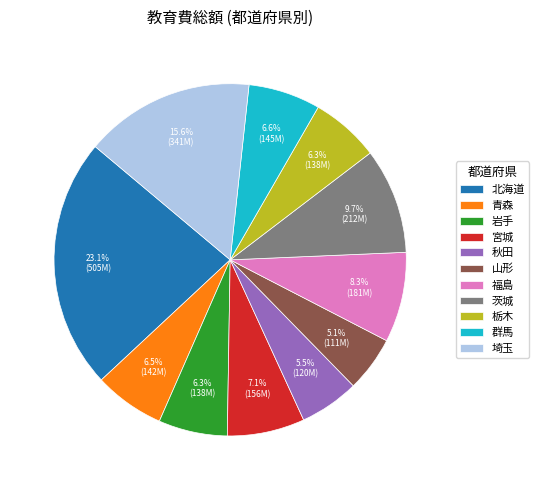

What percentage is the 北海道 slice, to the nearest percent?

23%